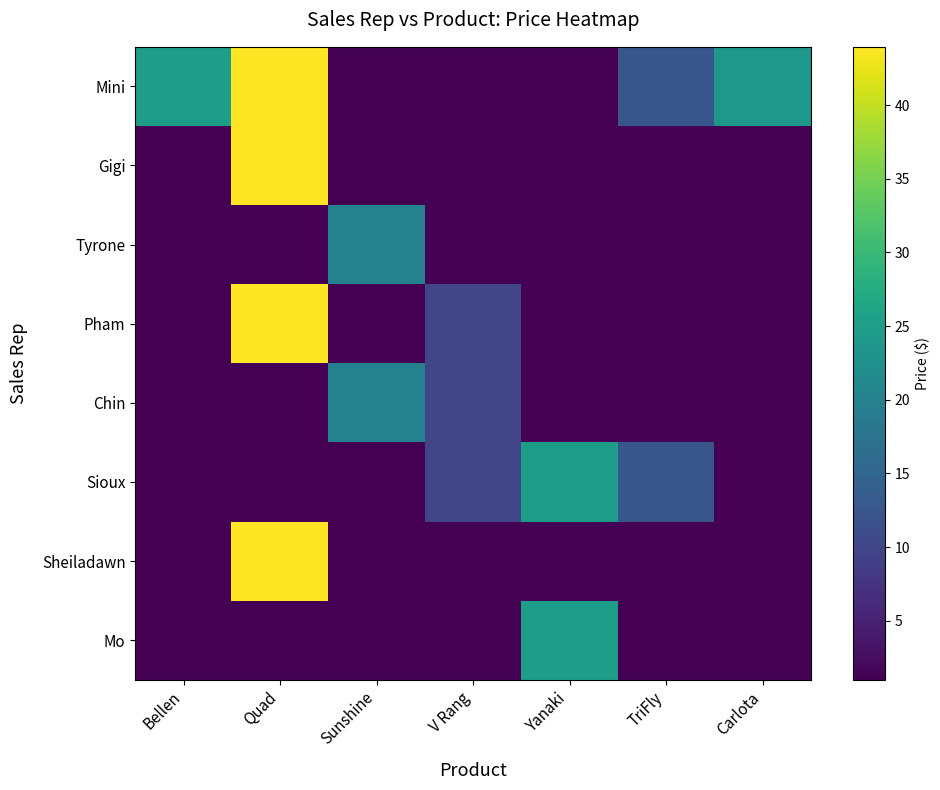

Which label corresponds to the smallest value in the chart?

Sunshine